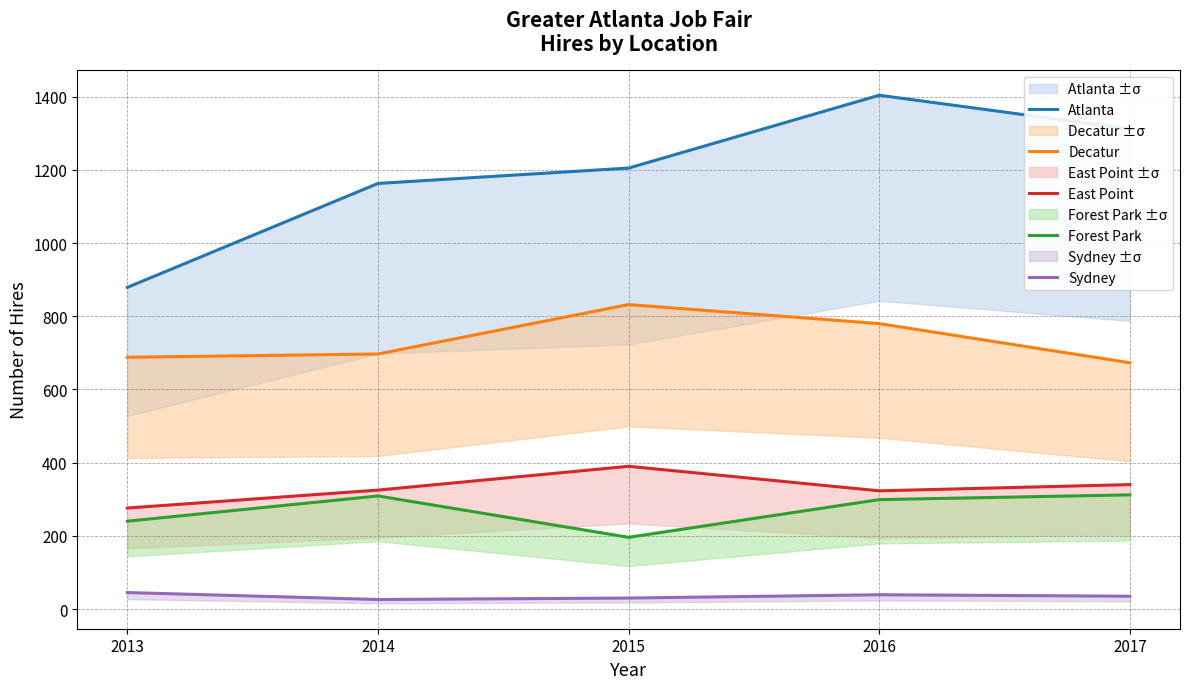

What is the approximate value of Forest Park at 2013?

240